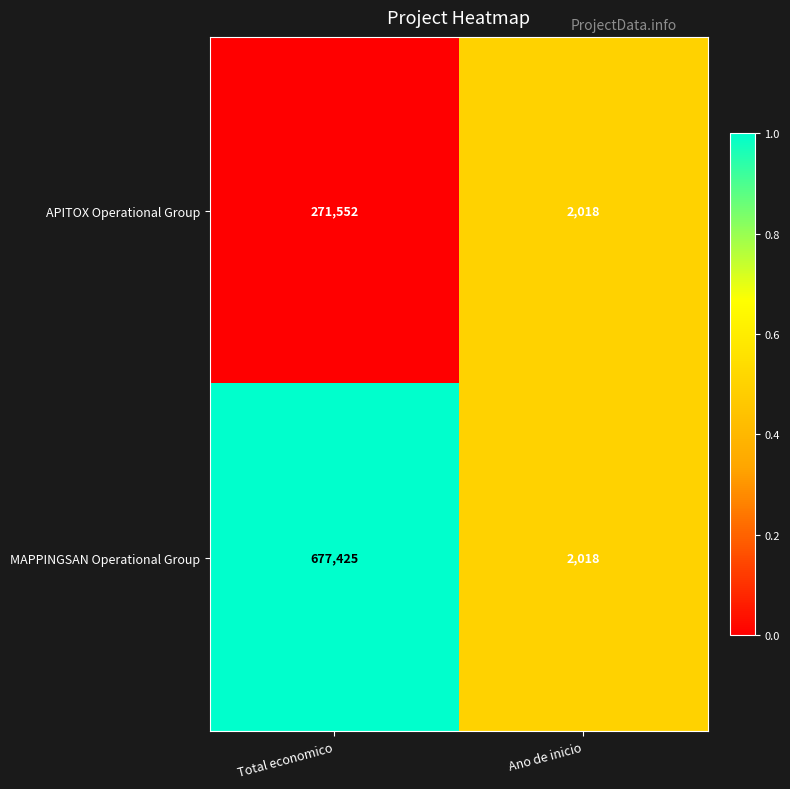

Count the number of data series in this chart.

2